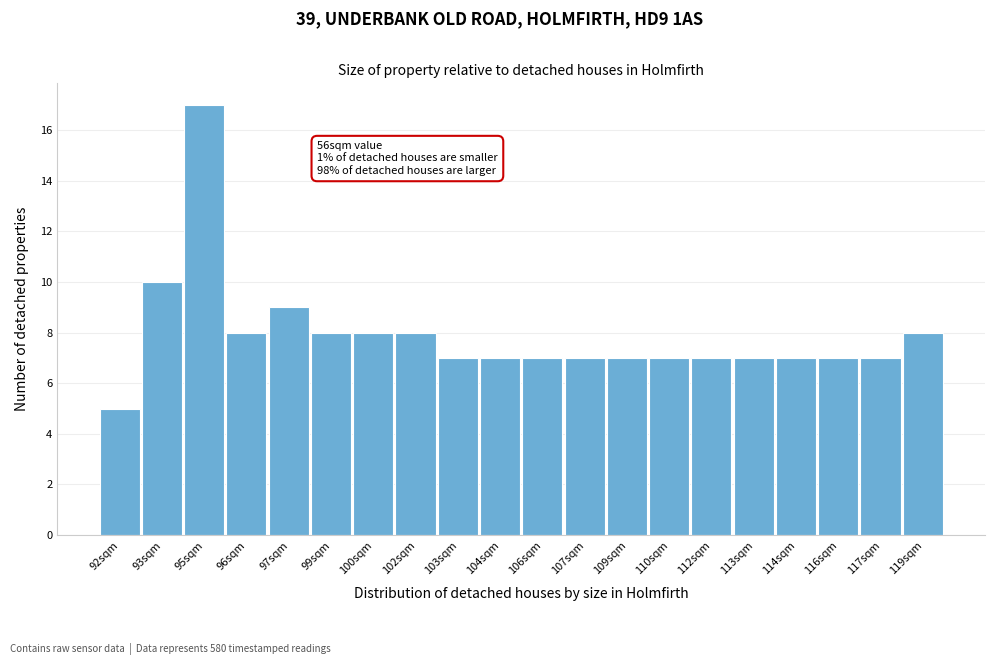

Reading right to left, transcribe all the data shown in this chart.

119sqm=8	117sqm=7	116sqm=7	114sqm=7	113sqm=7	112sqm=7	110sqm=7	109sqm=7	107sqm=7	106sqm=7	104sqm=7	103sqm=7	102sqm=8	100sqm=8	99sqm=8	97sqm=9	96sqm=8	95sqm=17	93sqm=10	92sqm=5